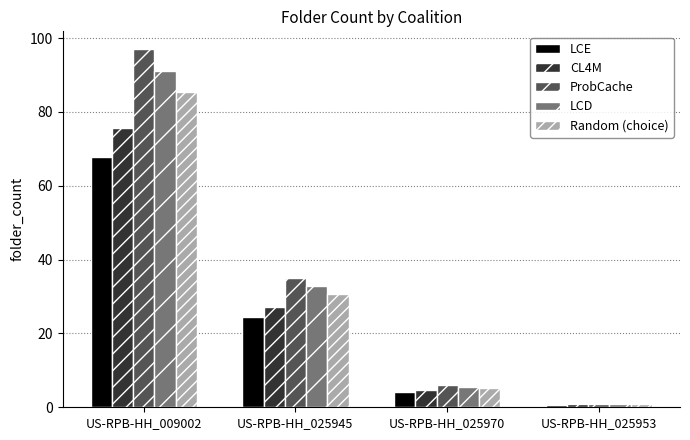

At which category is the sum across all series the highest?

US-RPB-HH_009002